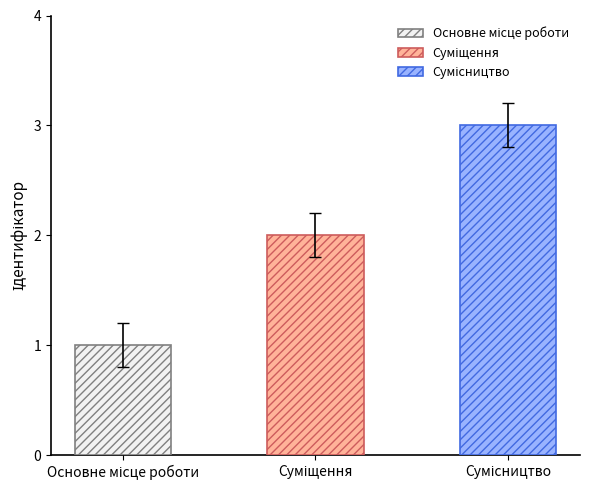

What is the difference between the second highest and minimum values?

1.0